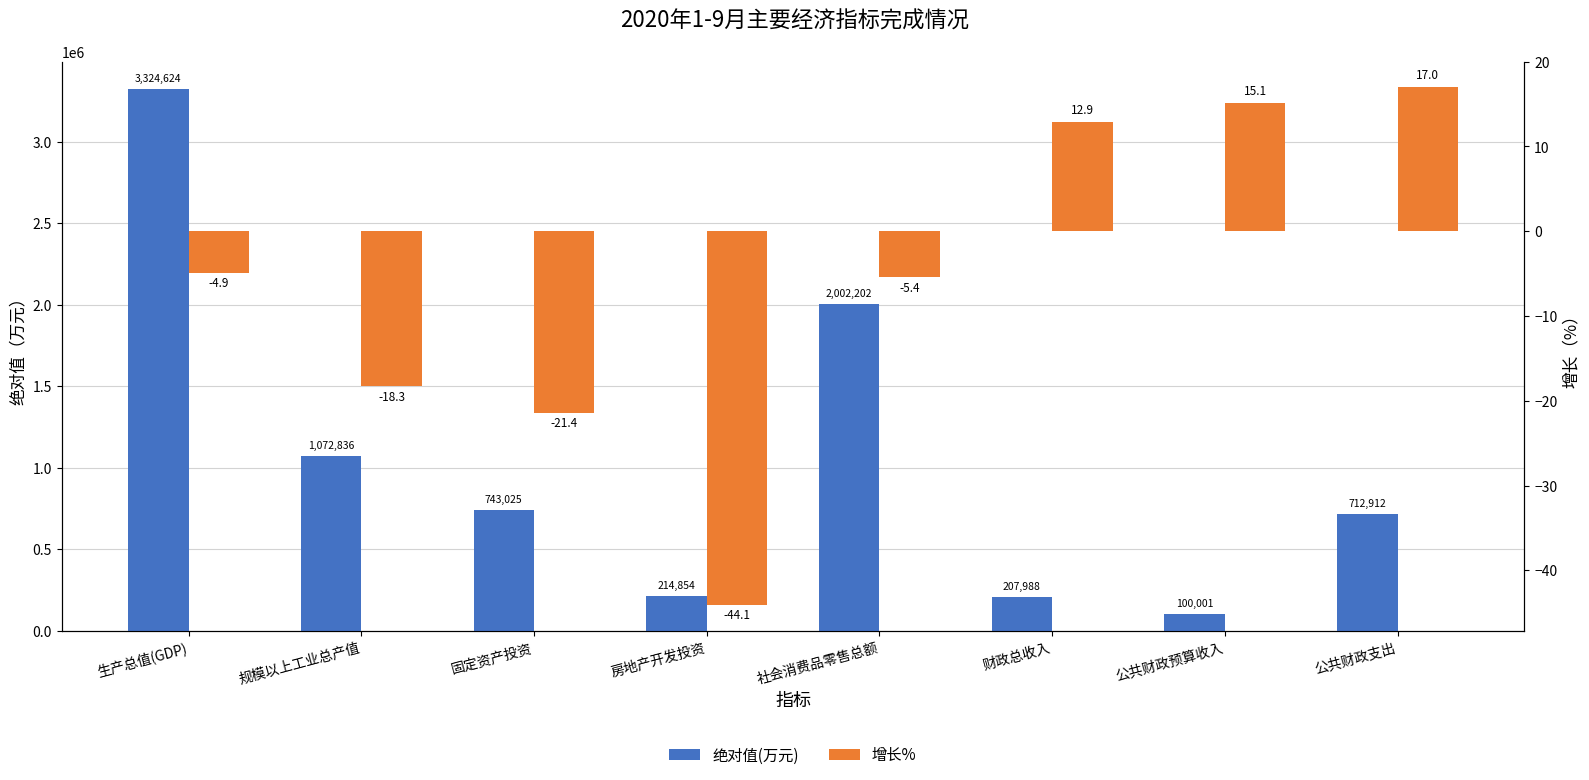

Between 房地产开发投资 and 公共财政预算收入, which series saw the biggest shift?

绝对值(万元)